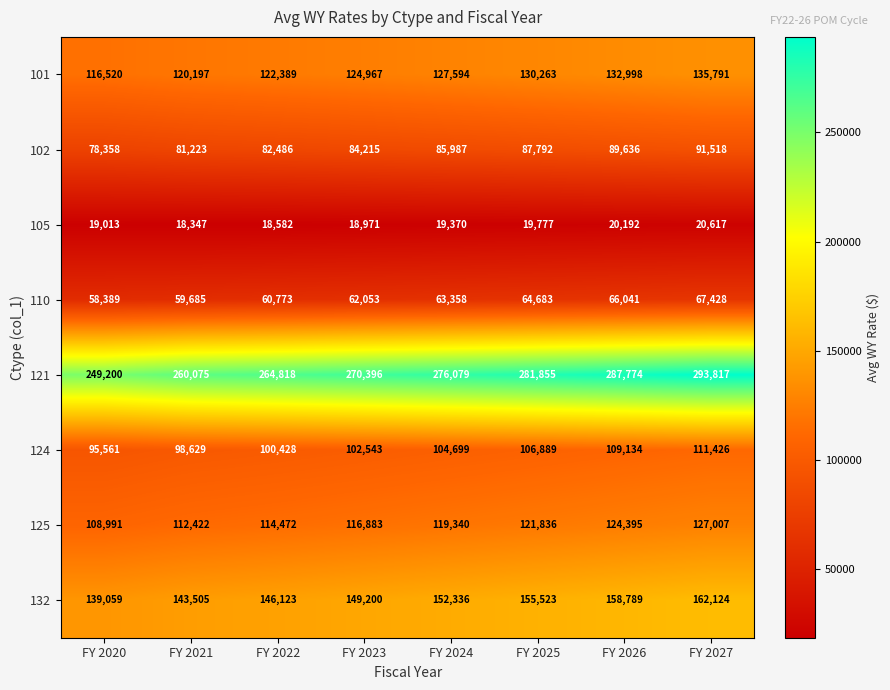

Rank the series at FY 2025 from lowest to highest value.

105, 110, 102, 124, 125, 101, 132, 121